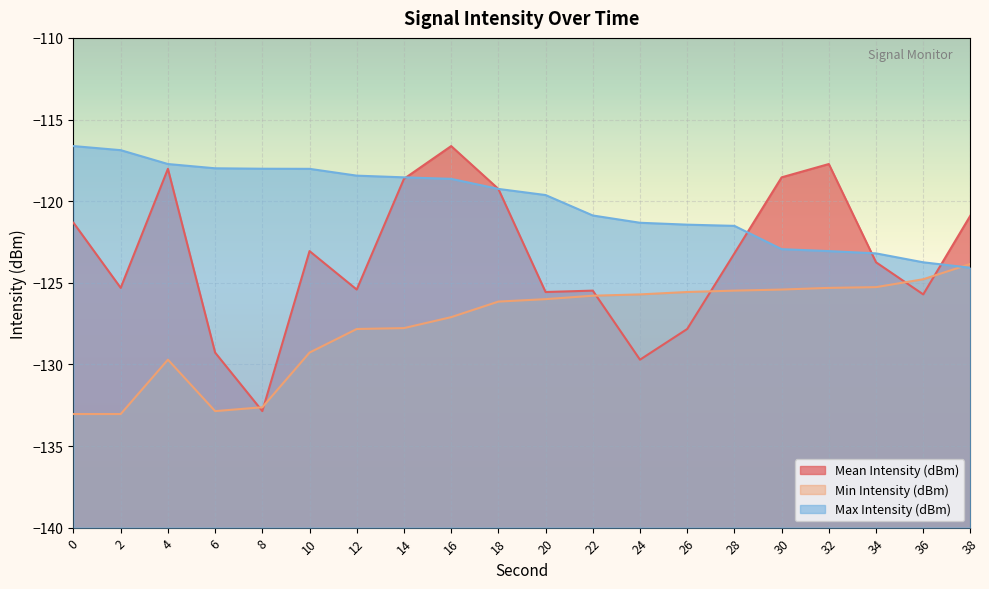

True or false: Min Intensity (dBm) and Max Intensity (dBm) cross at least once.

True